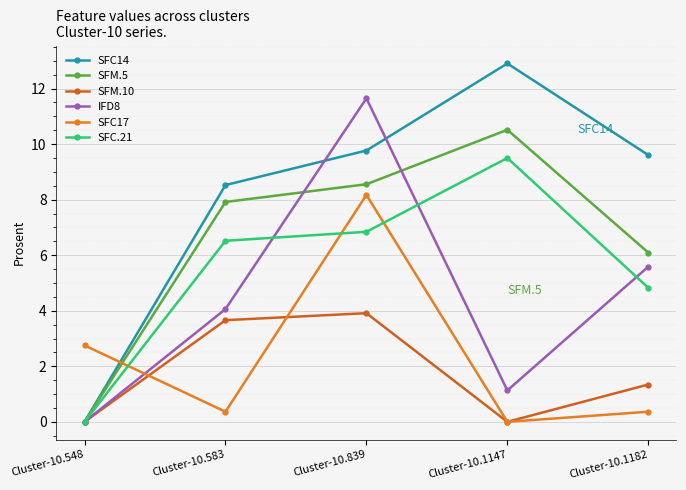

Reading left to right, what are all the values shown in this chart?

SFC14: 0.0	8.5	9.8	12.9	9.6
SFM.5: 0.0	7.9	8.6	10.5	6.1
SFM.10: 0.0	3.7	3.9	0.0	1.3
IFD8: 0.0	4.1	11.6	1.1	5.6
SFC17: 2.8	0.4	8.2	0.0	0.4
SFC.21: 0.0	6.5	6.8	9.5	4.8